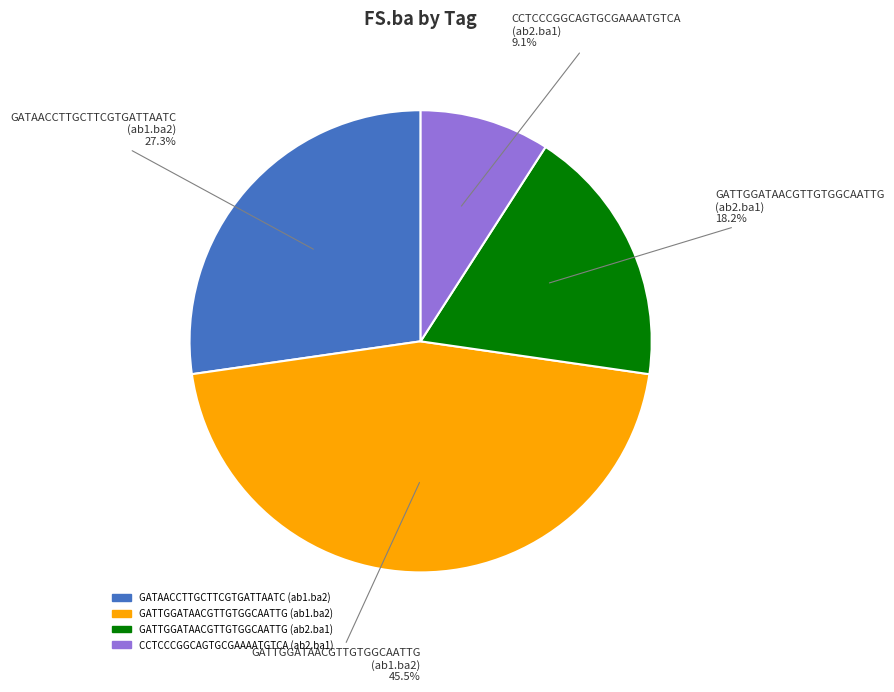

Count the number of slices in the pie.

4